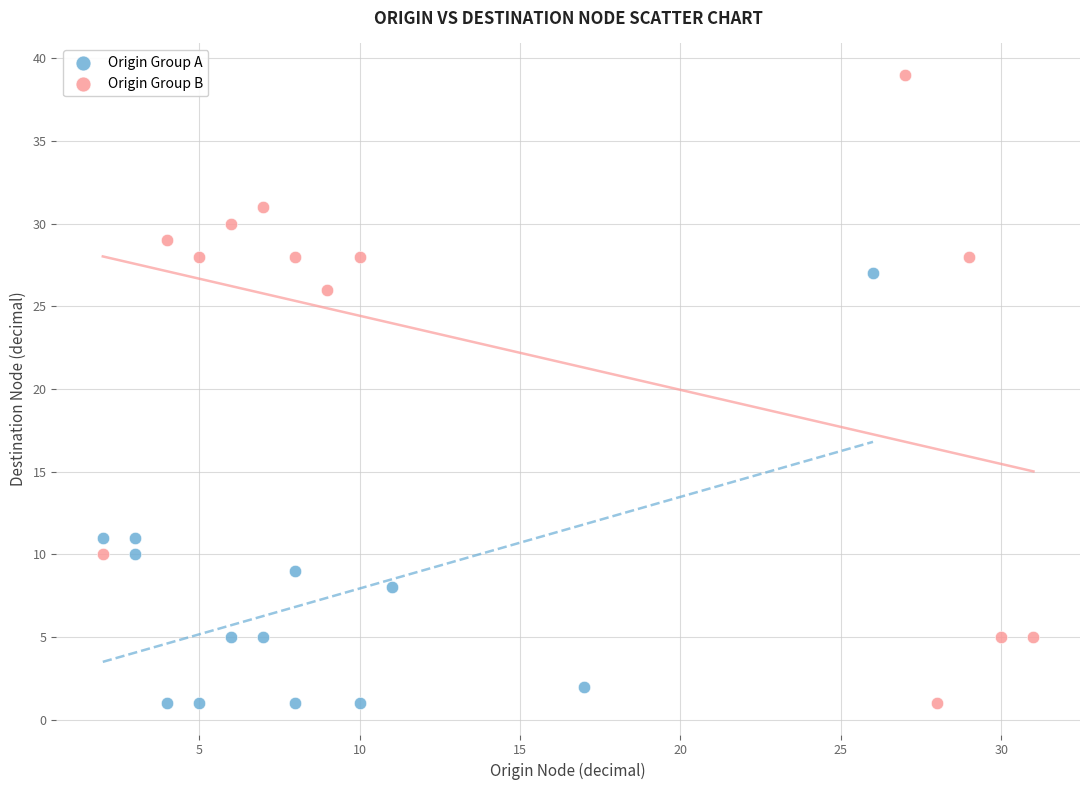

Which series has the largest Y range (max minus min)?

Origin Group B